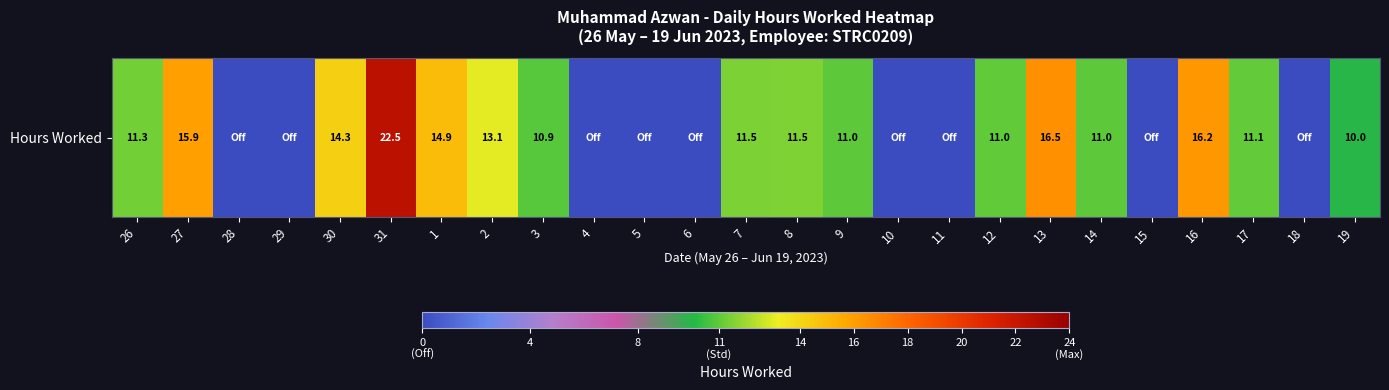

True or false: the data shows 13.2 at 15.

False